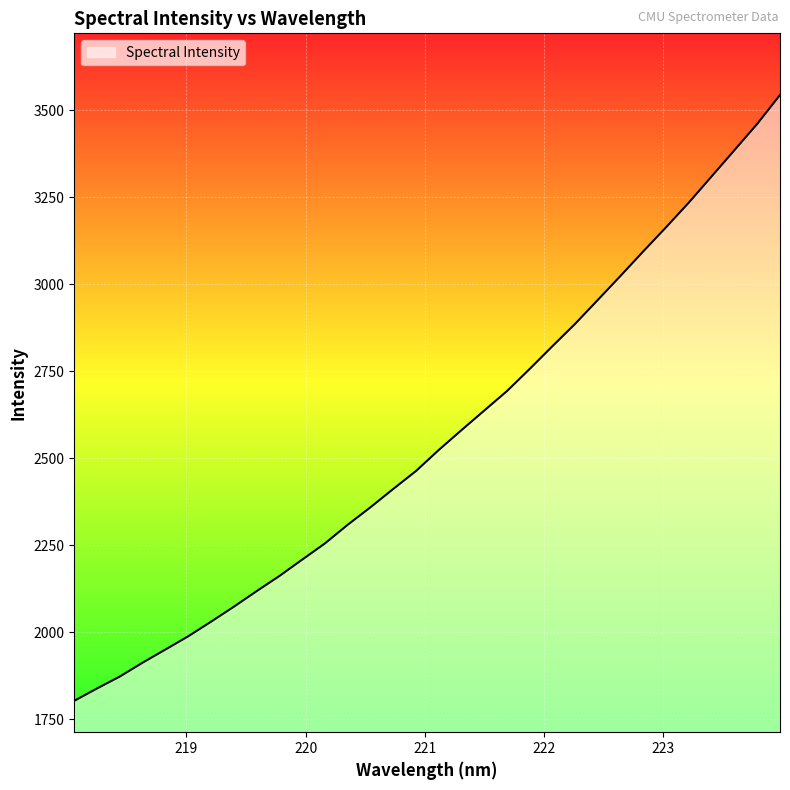

What is the minimum value shown in the chart?

1802.9